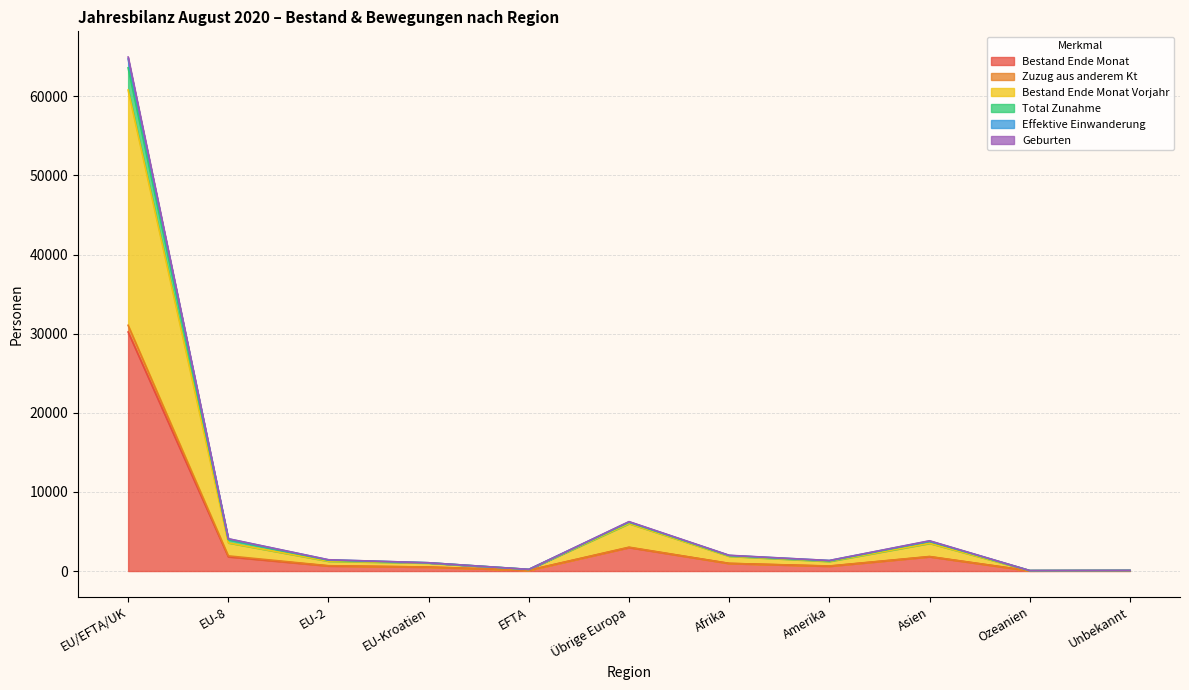

What is the average value of the Bestand Ende Monat Vorjahr series?

7230